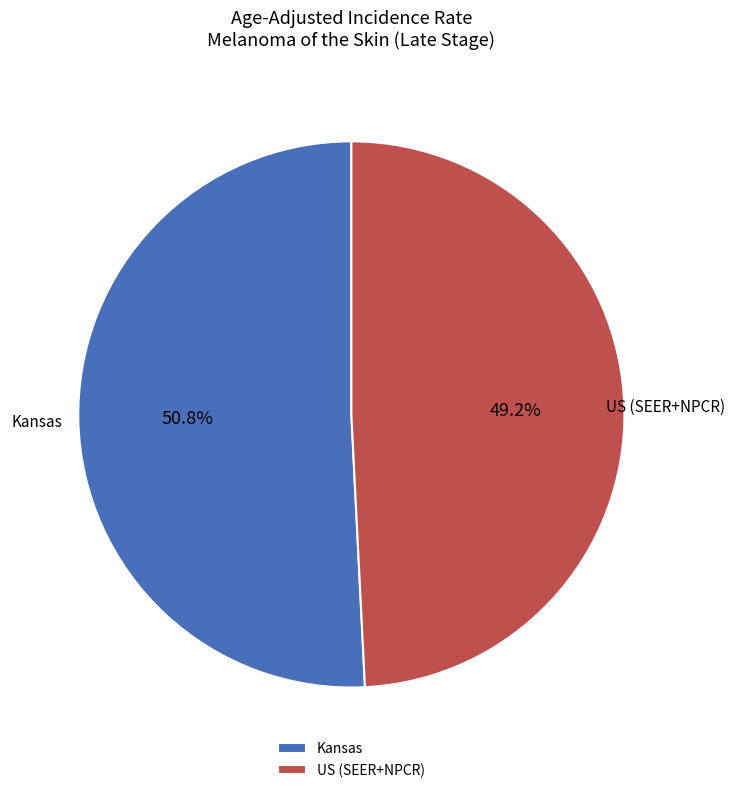

Rank the categories by value from lowest to highest.

US (SEER+NPCR), Kansas